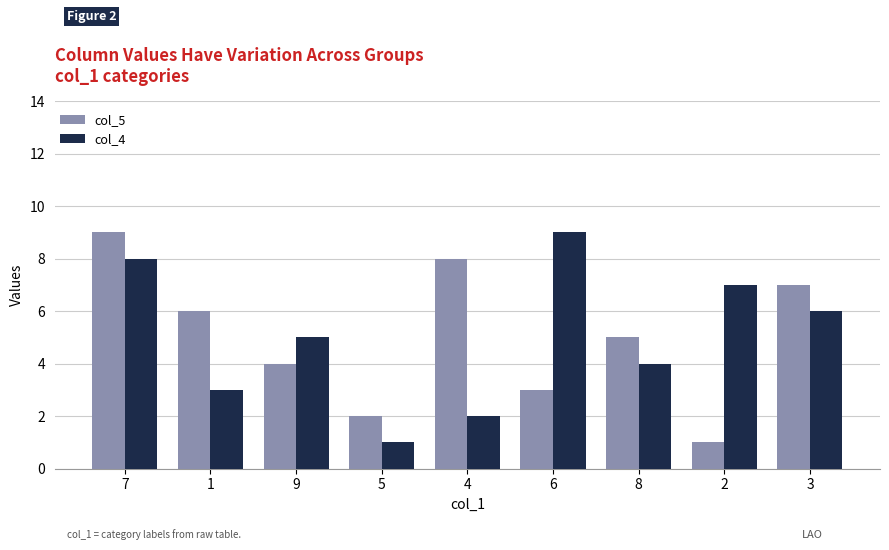

Reading right to left, transcribe all the data shown in this chart.

col_5: 3=7	2=1	8=5	6=3	4=8	5=2	9=4	1=6	7=9
col_4: 3=6	2=7	8=4	6=9	4=2	5=1	9=5	1=3	7=8